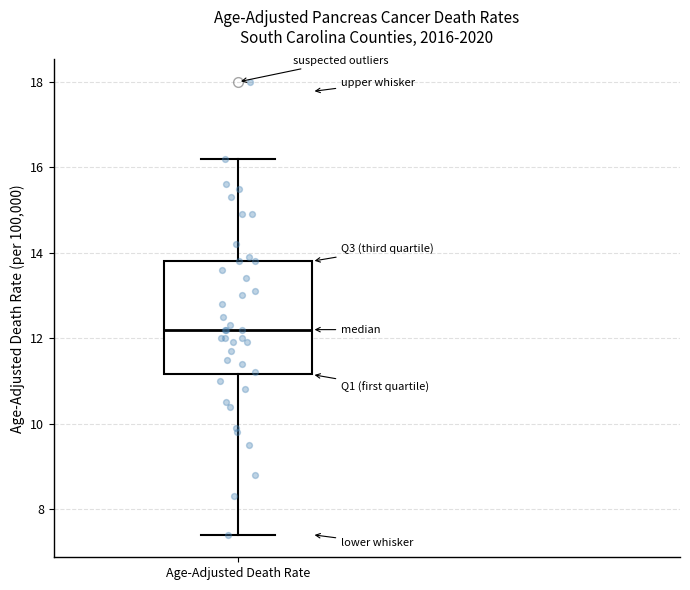

Where does the lower whisker of the box for Age-Adjusted Death Rate end on the y-axis? The values are not printed on the chart, so give them approximately, as read against the axis.

7.4